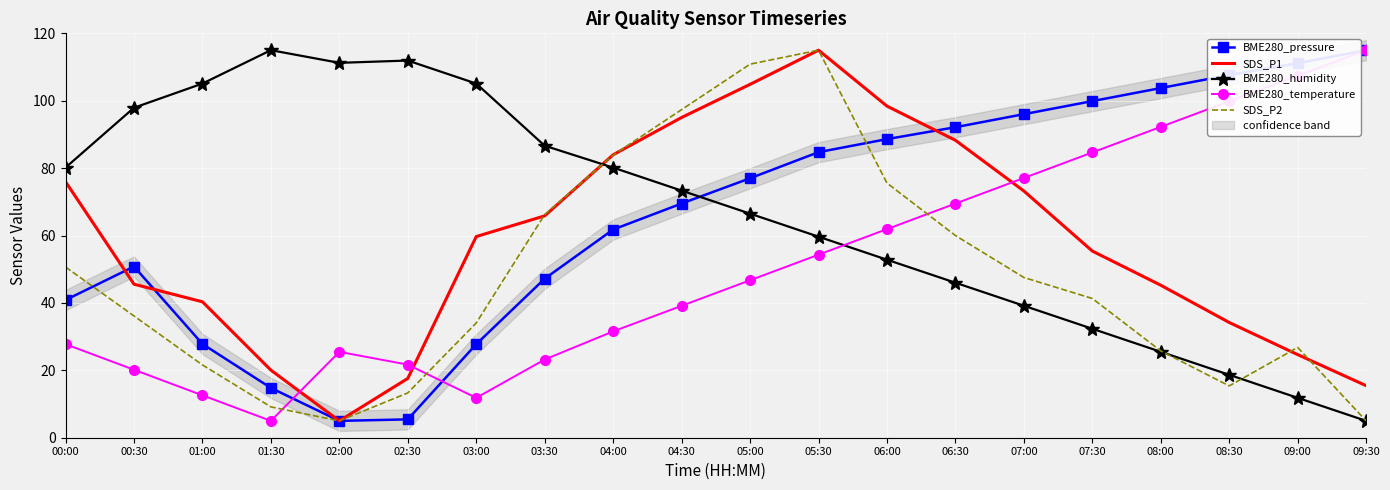

What is the total value across all series at 00:30?

250.6